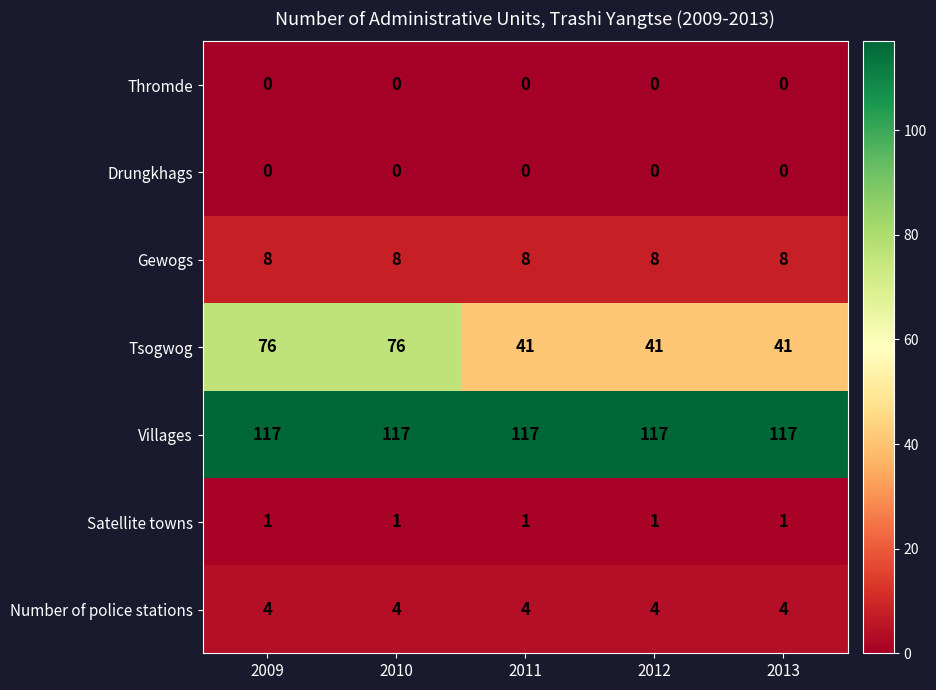

Which series changed the most between 2010 and 2011?

Tsogwog